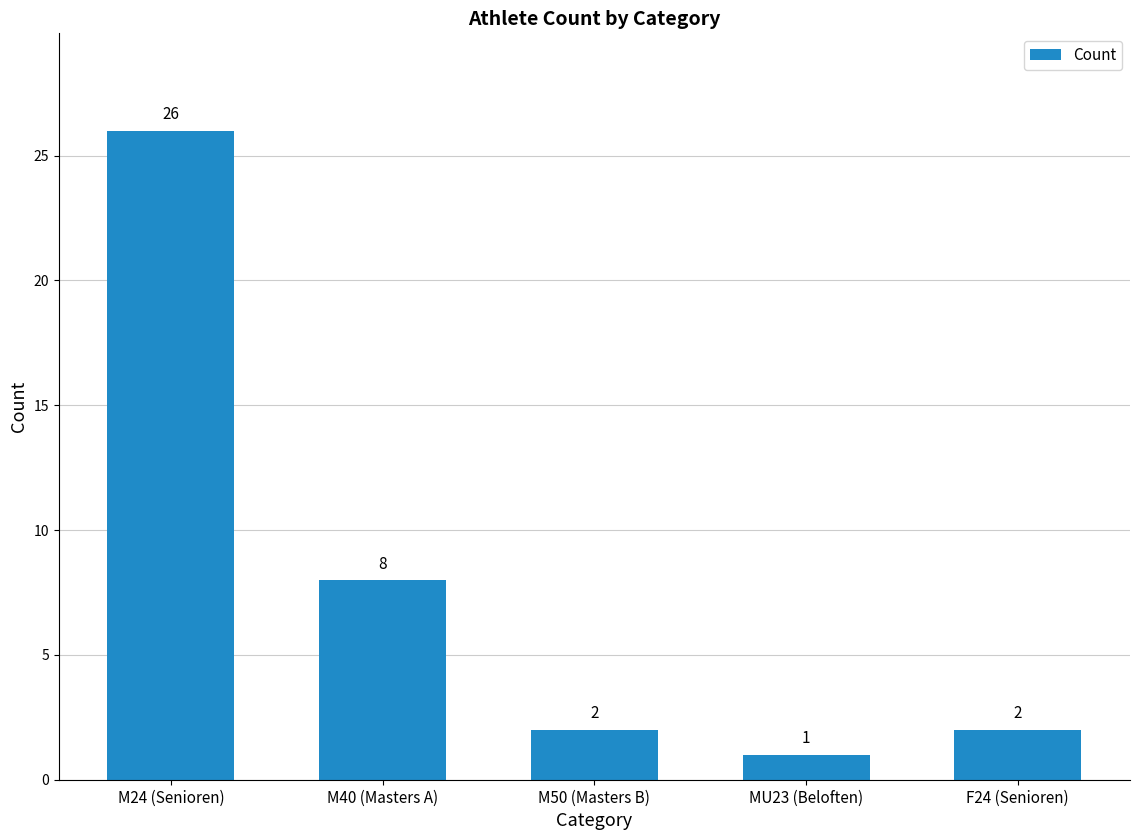

What is the label of the 1st bar from the right?

F24 (Senioren)